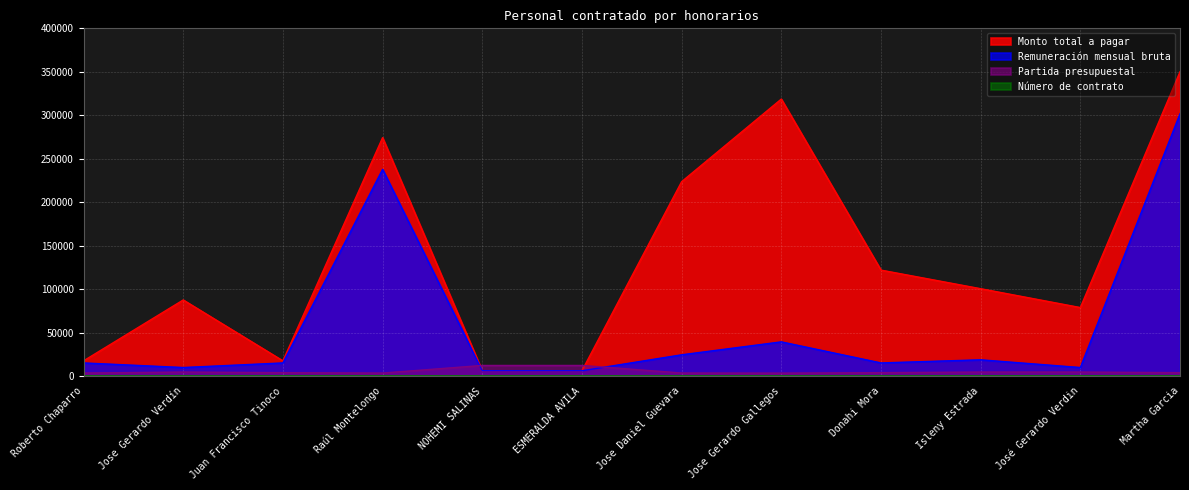

Rank the series at Isleny Estrada from highest to lowest value.

Monto total a pagar, Remuneración mensual bruta, Partida presupuestal, Número de contrato